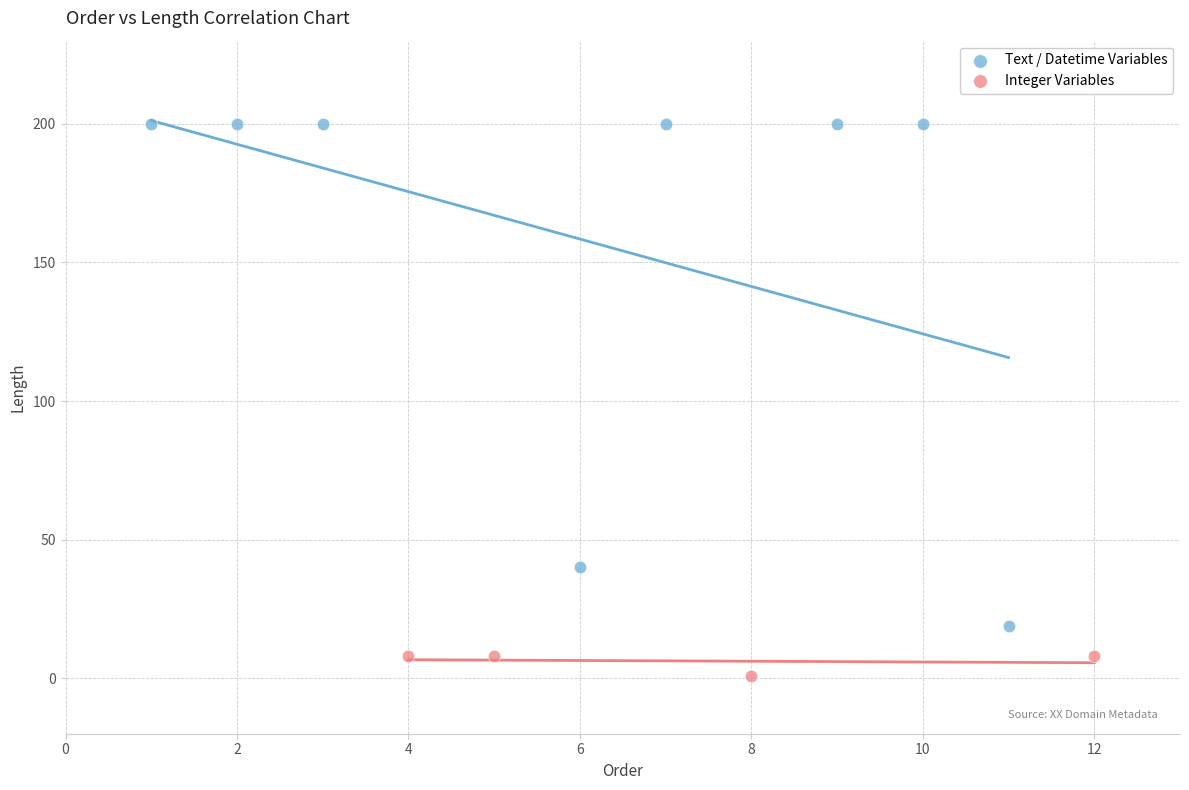

Which series reaches the maximum Y coordinate?

Text / Datetime Variables